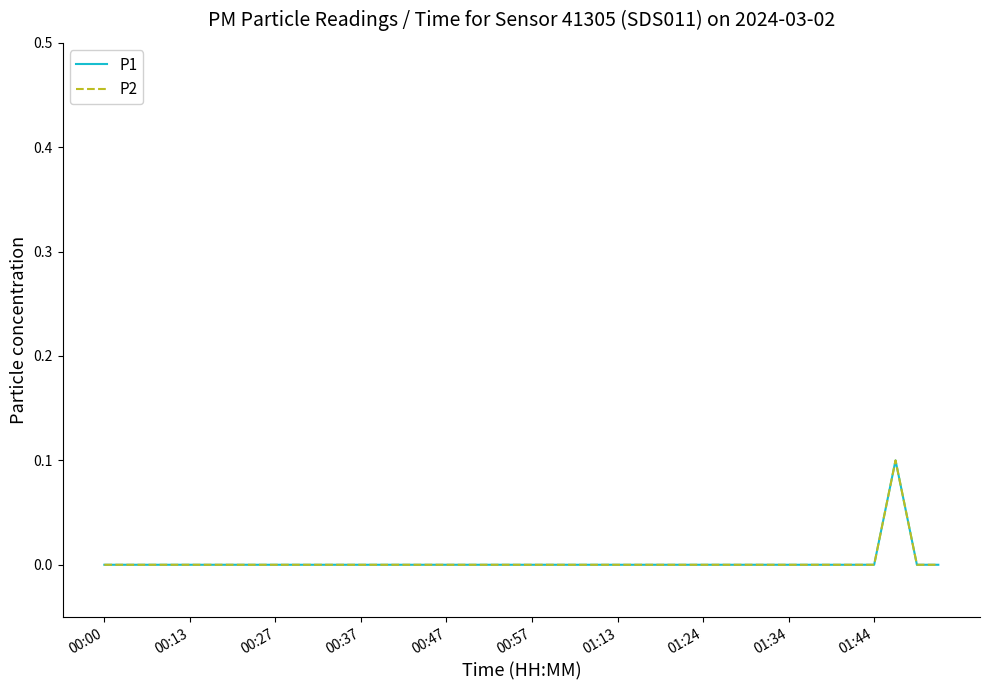

Does the chart have visible grid lines?

No